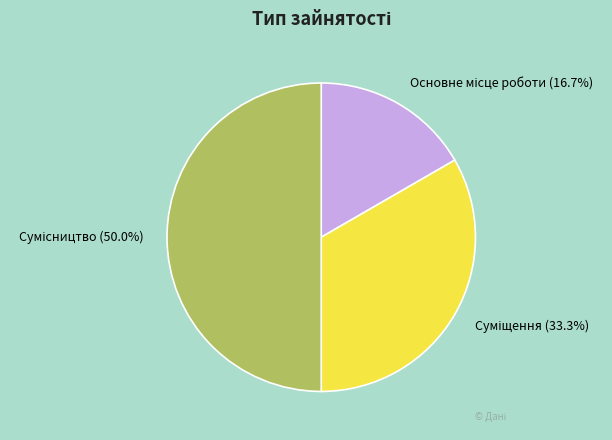

What is the change in value from Основне місце роботи to Суміщення?

+1